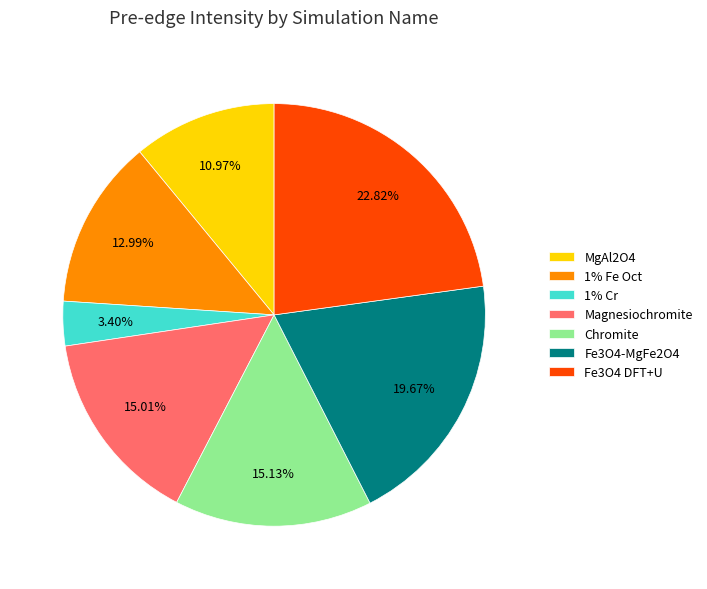

Which has a higher value, Fe3O4-MgFe2O4 or 1% Cr?

Fe3O4-MgFe2O4